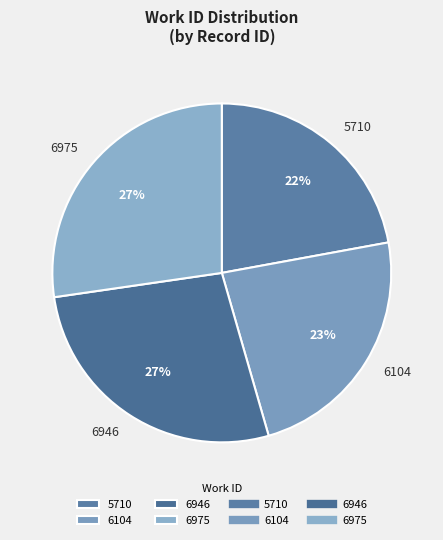

Approximately how many times larger is the value at 6975 compared to 6104?

1.2